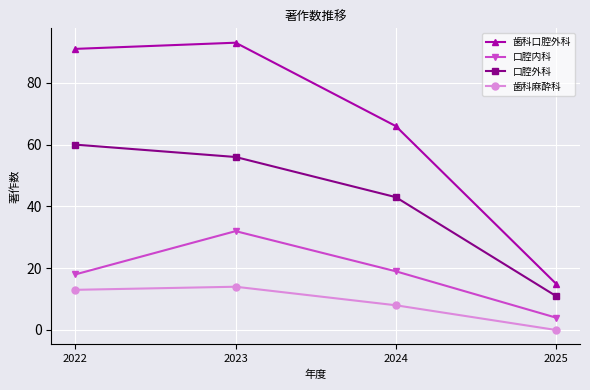

Does the chart display data point markers on the line(s)?

Yes